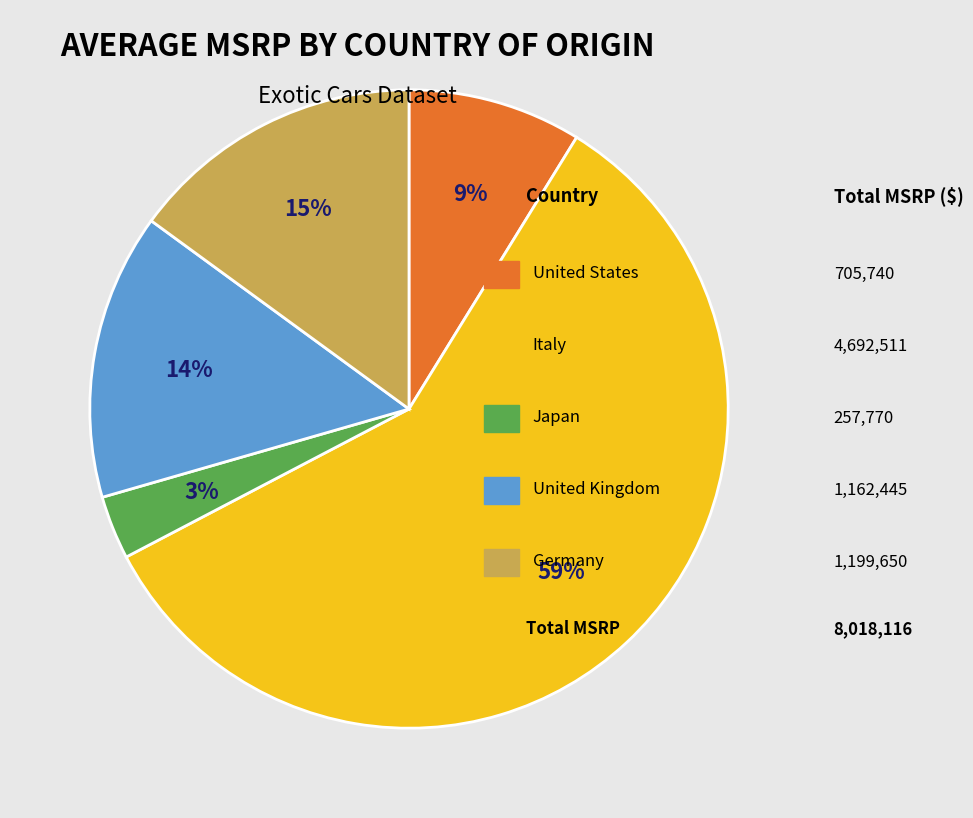

Is there any slice that represents more than half of the pie?

Yes